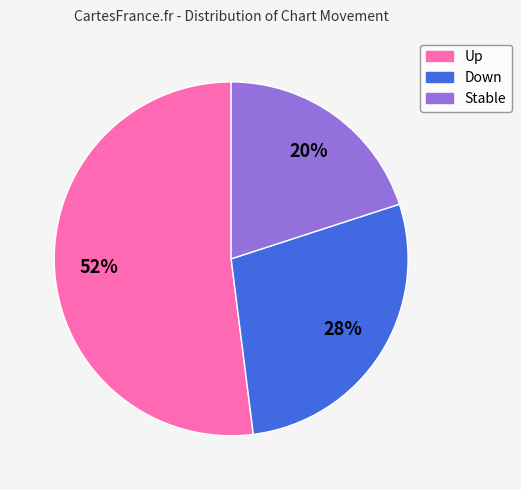

To the nearest percent, what is the difference between the largest and smallest slice percentages?

32%